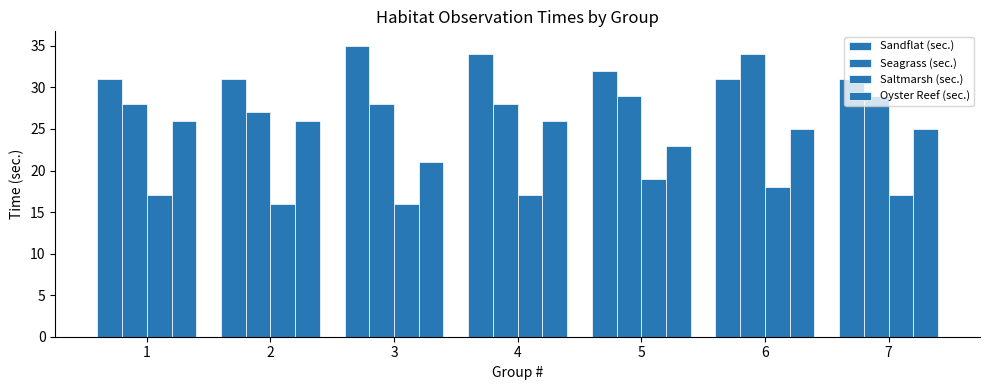

Count the number of categories in the chart.

7